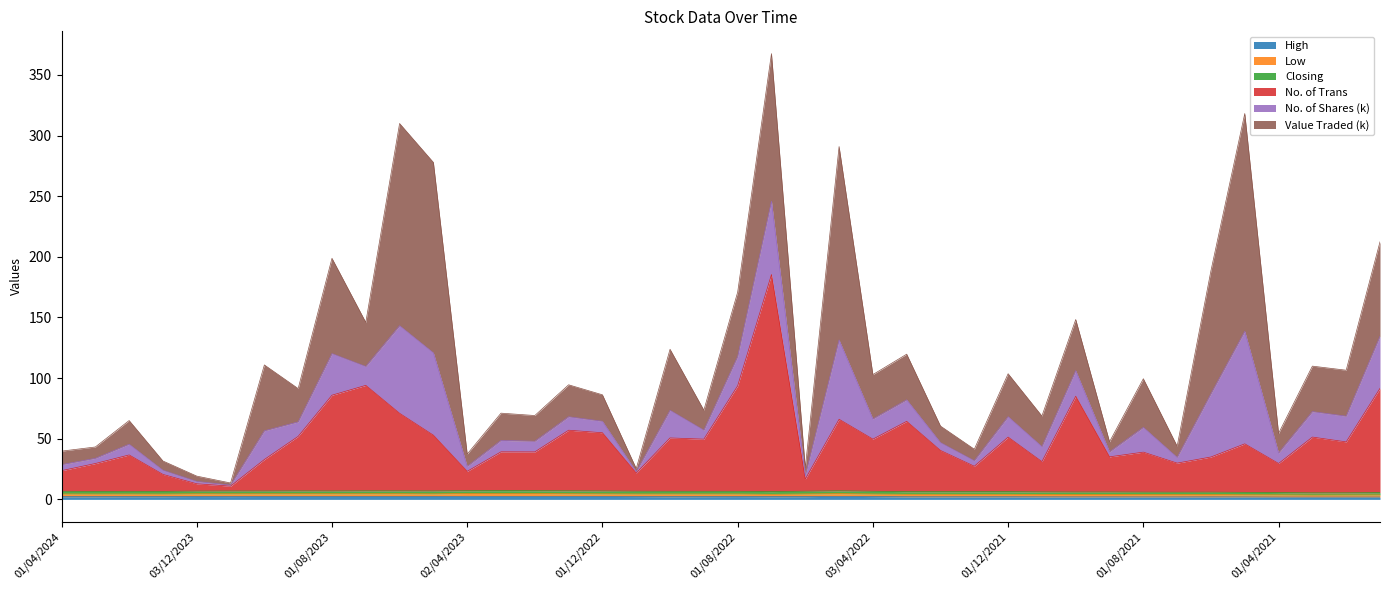

Which series has the largest total across all categories?

No. of Trans